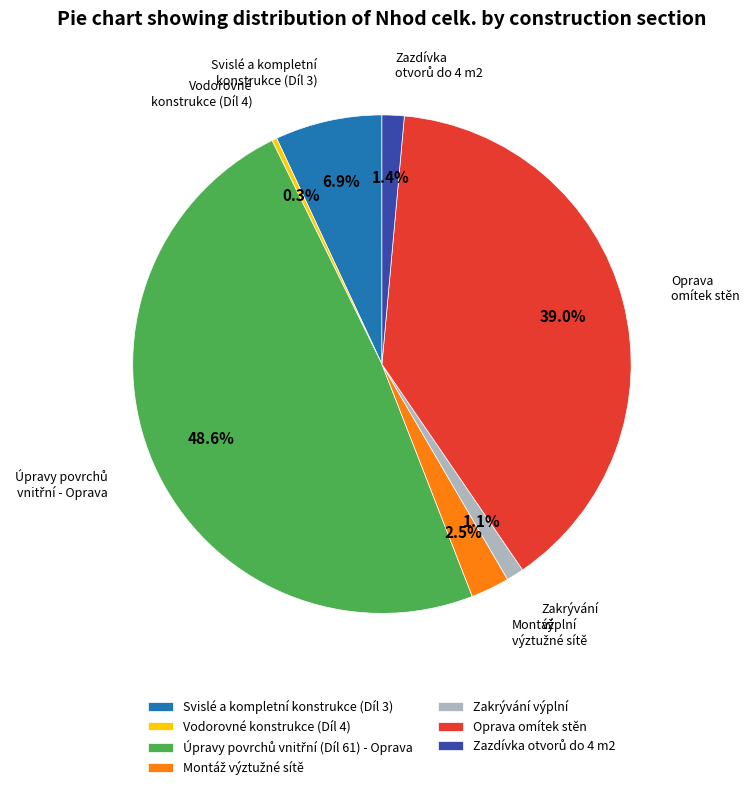

To the nearest percent, what is the average slice percentage?

14%